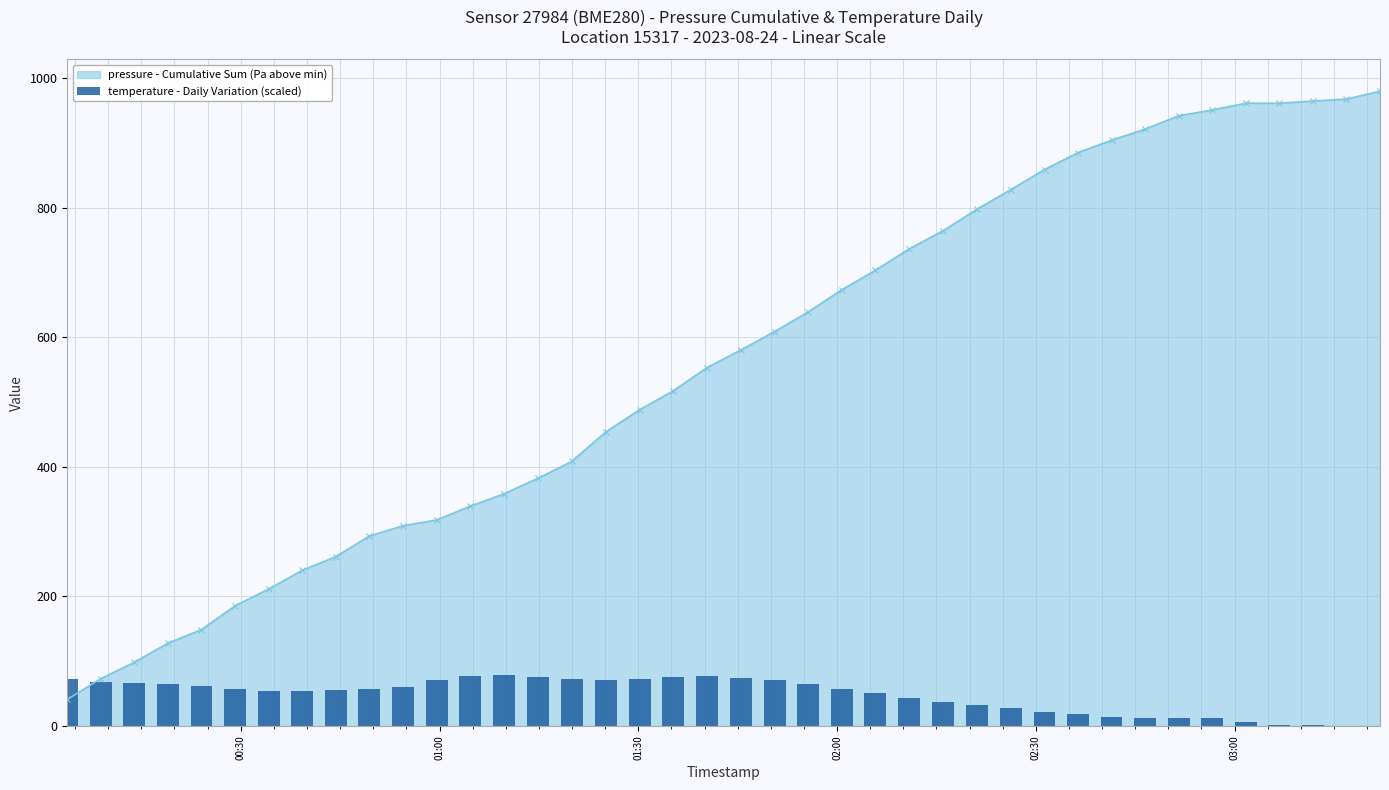

What is the lowest value of the pressure - Cumulative Sum (Pa above min) series?

41.0